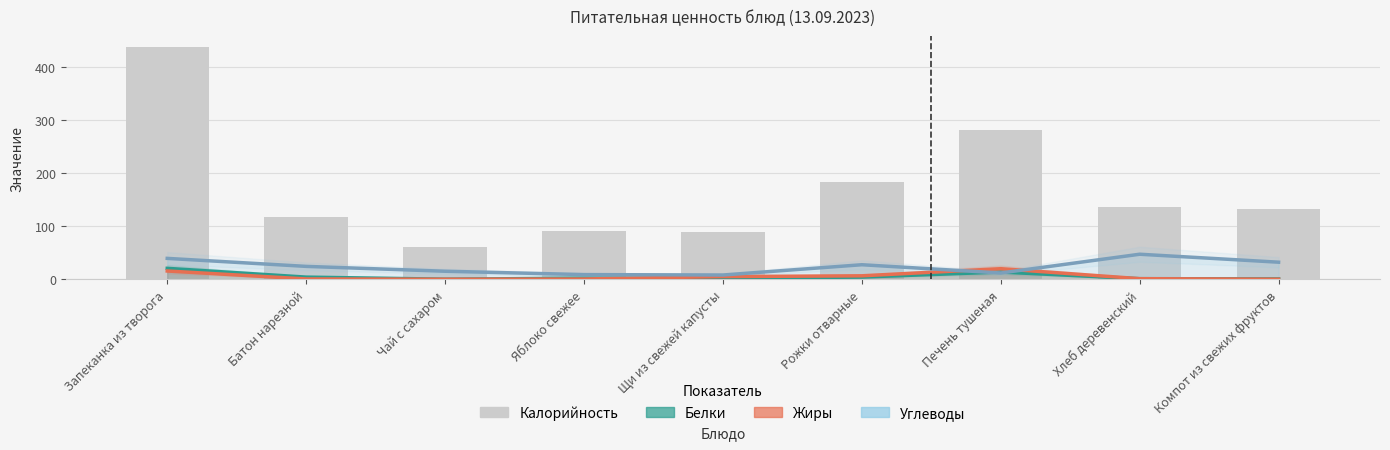

Rank the series at Компот из свежих фруктов from lowest to highest value.

Жиры, Белки, Углеводы, Калорийность